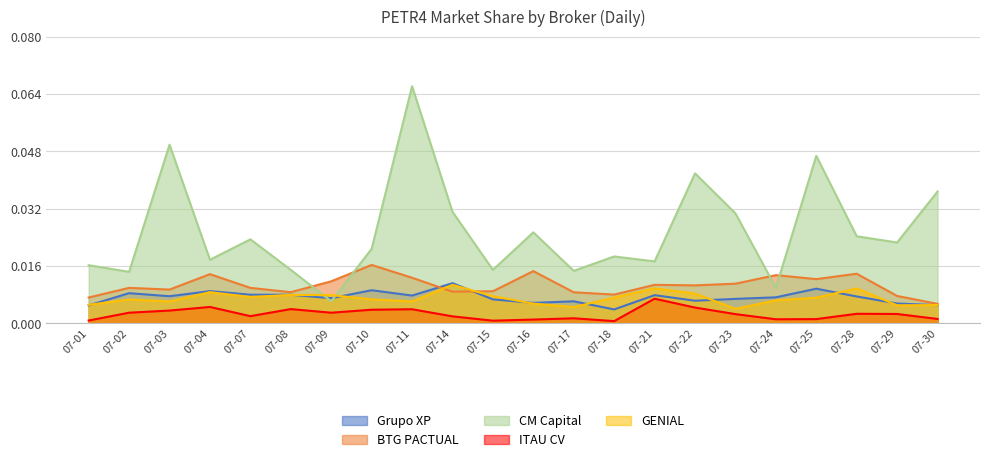

Does the chart display data point markers on the line(s)?

No